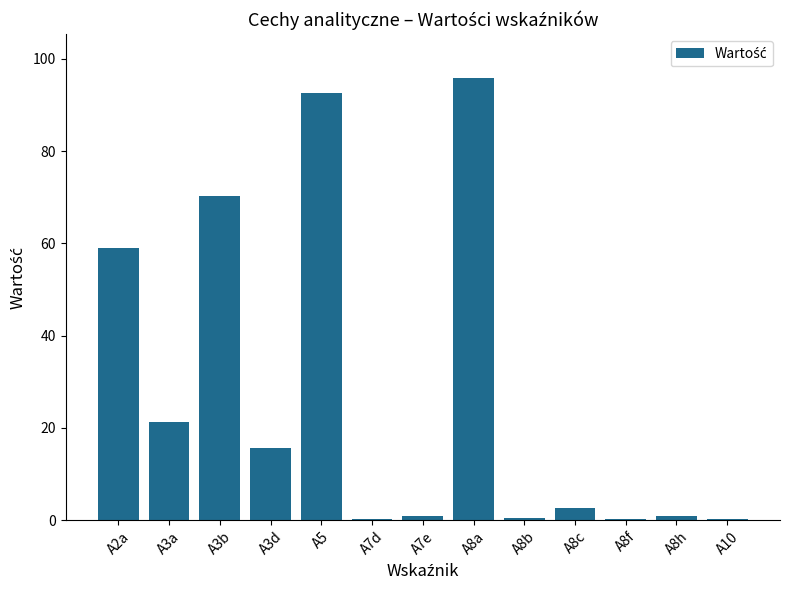

At which category does the chart reach its peak across all series?

A8a